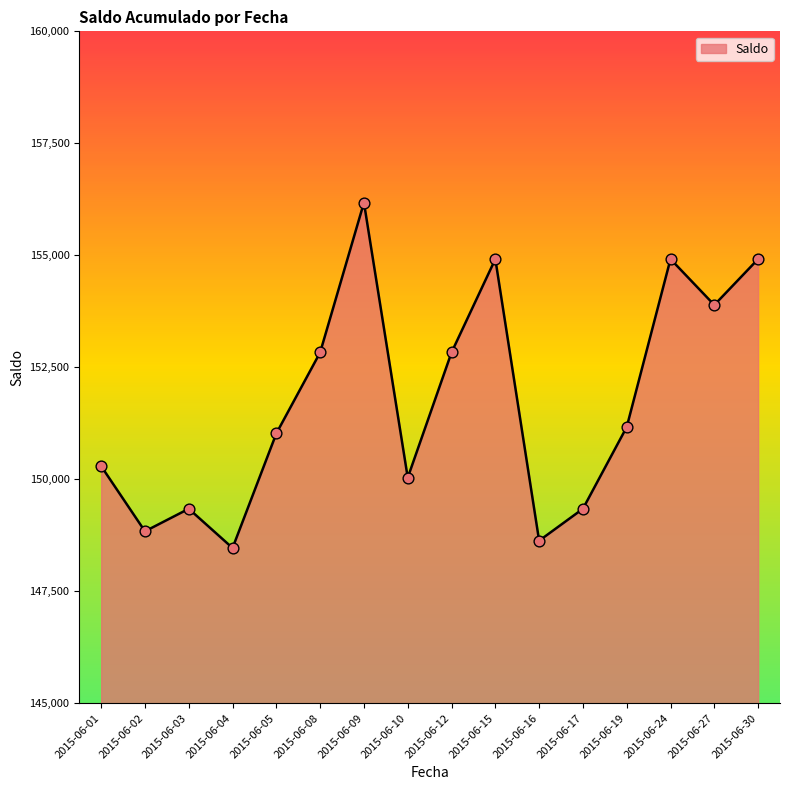

Which has a higher value, 2015-06-02 or 2015-06-12?

2015-06-12